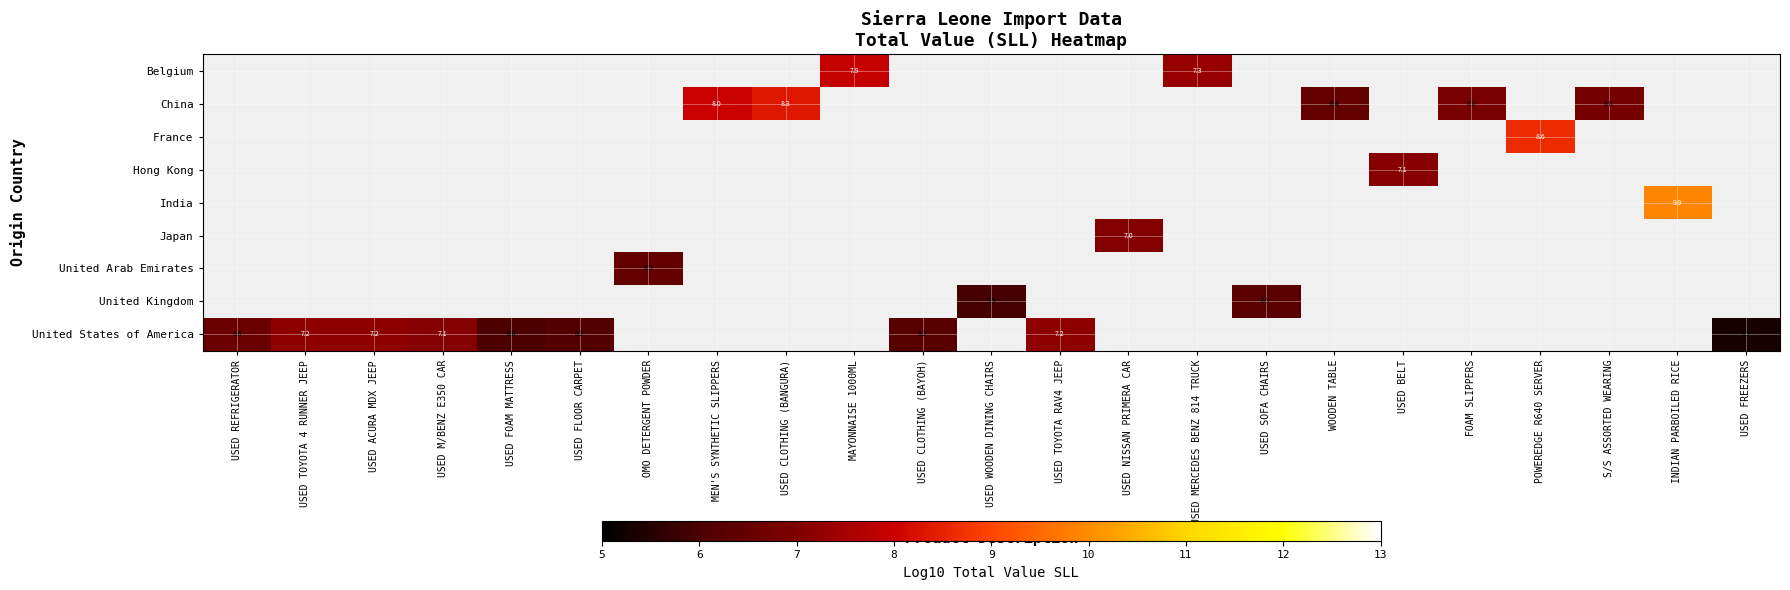

True or false: China has a value of 6.8 at S/S ASSORTED WEARING.

True